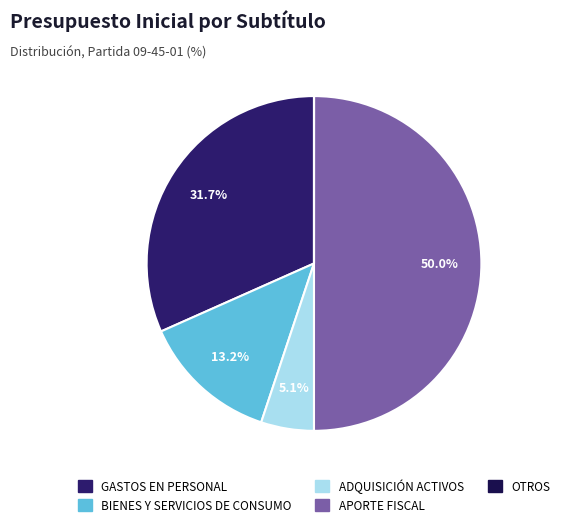

Rank the categories by value from highest to lowest.

APORTE FISCAL, GASTOS EN PERSONAL, BIENES Y SERVICIOS DE CONSUMO, ADQUISICIÓN DE ACTIVOS NO FINANCIEROS, OTROS